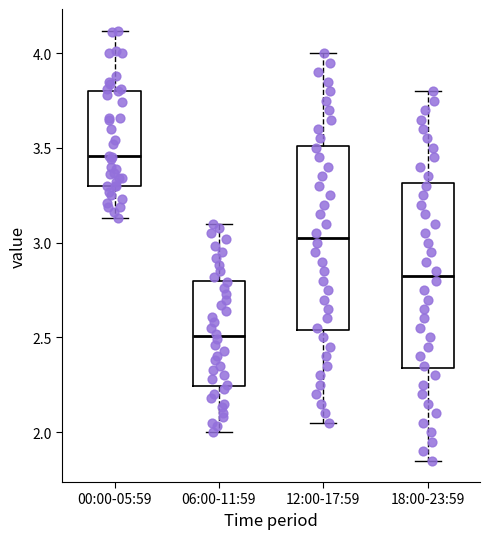

Where is the lower edge of the box for 06:00-11:59 on the y-axis? The values are not printed on the chart, so give them approximately, as read against the axis.

2.25